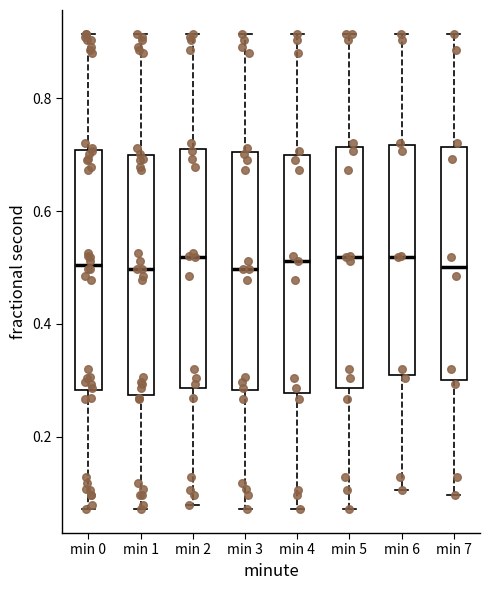

Where does the upper whisker of the box for min 3 end on the y-axis? The values are not printed on the chart, so give them approximately, as read against the axis.

0.92